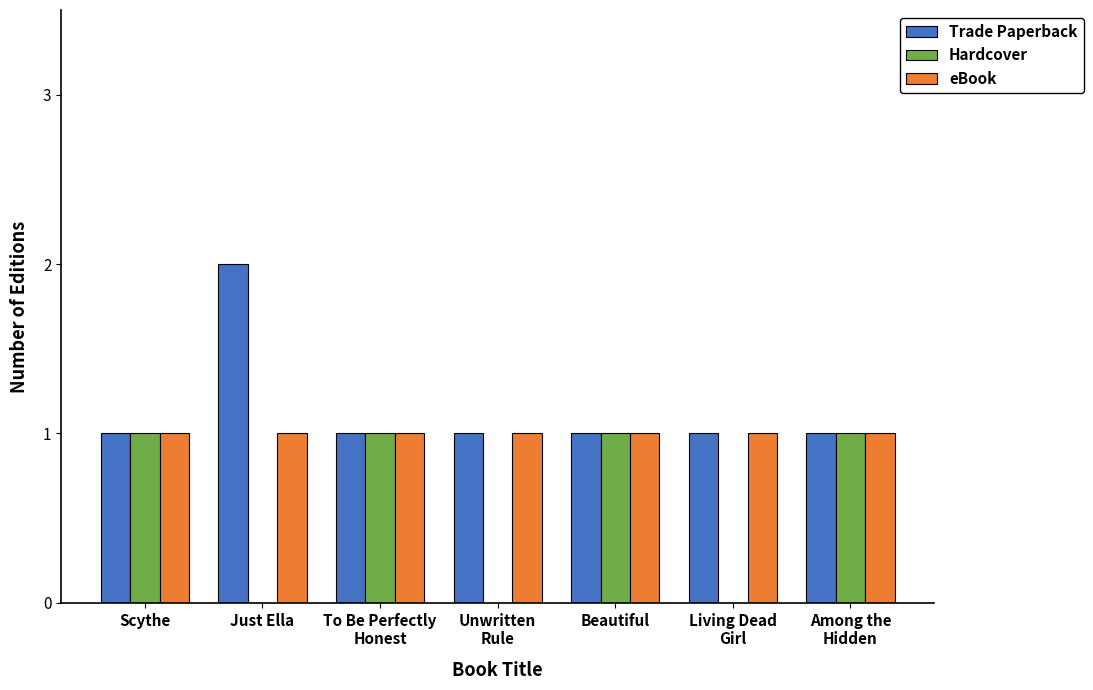

What is the sum of all Trade Paperback values?

8